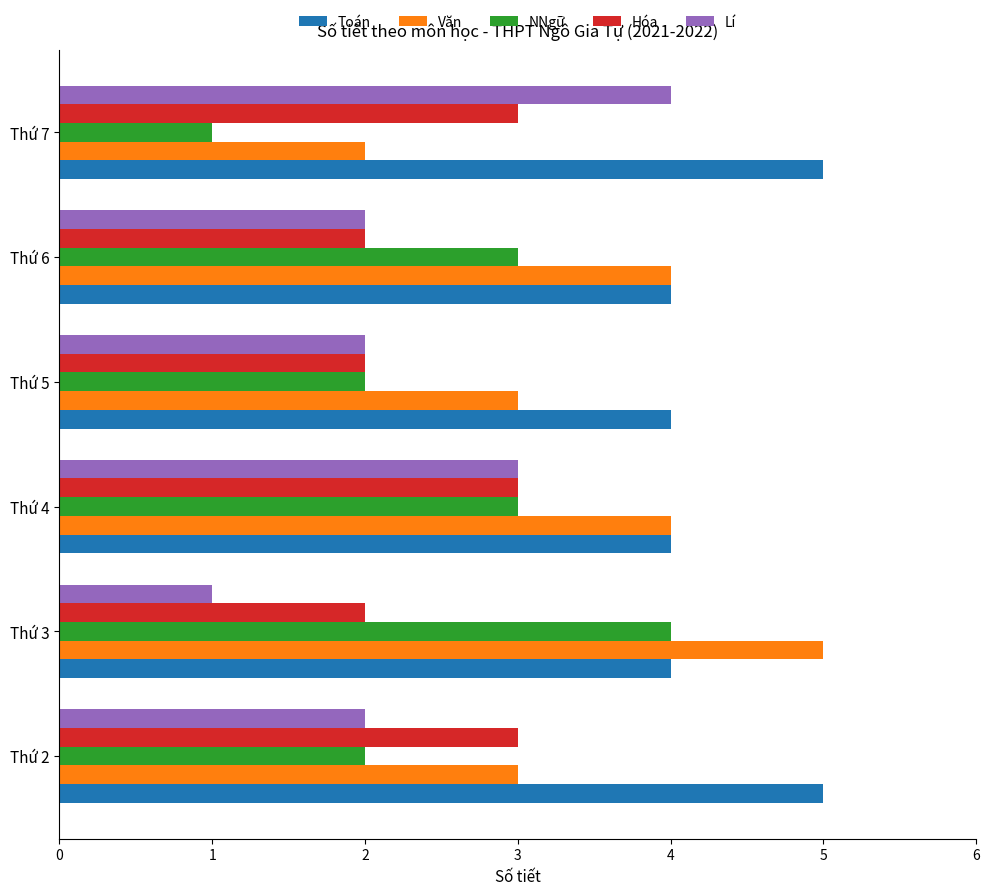

Between Thứ 5 and Thứ 7, which series saw the biggest shift?

Lí